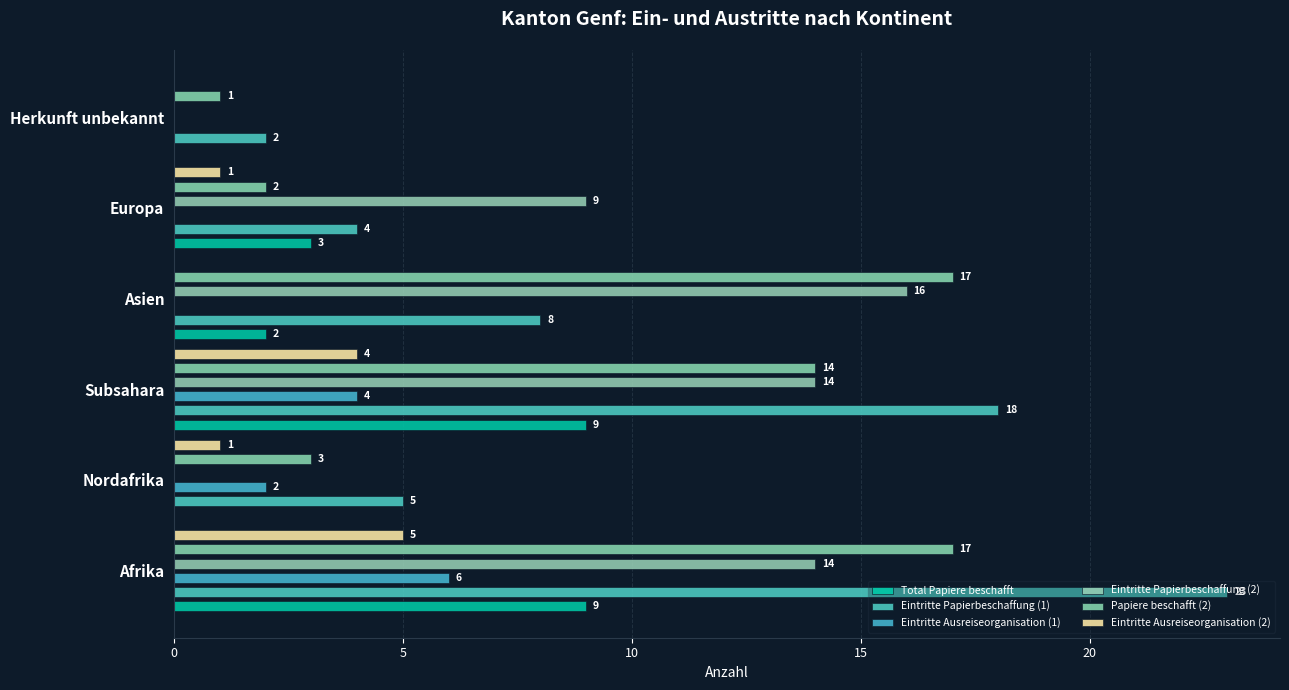

What is the maximum value shown in the chart?

23